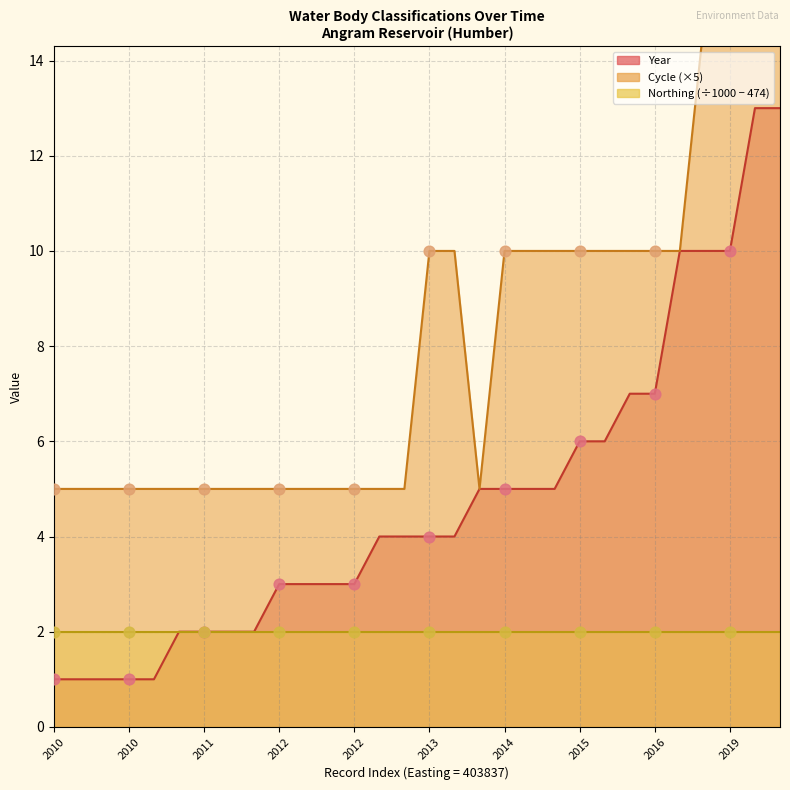

Which series reaches the minimum Y coordinate?

Year